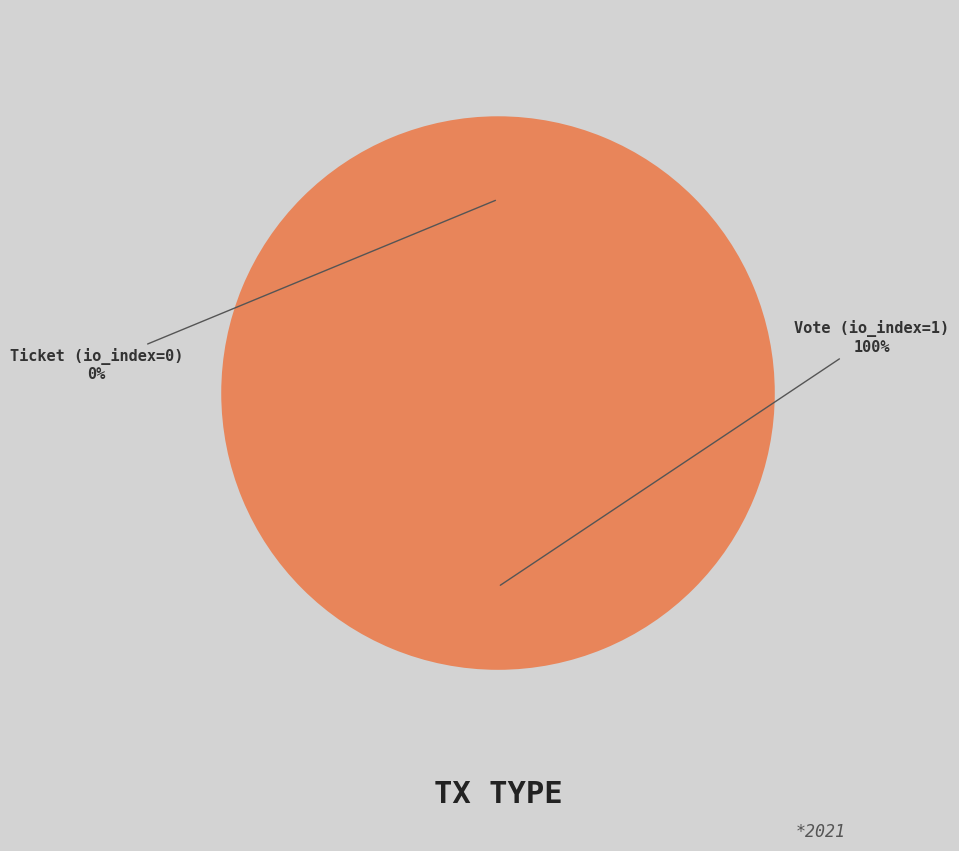

What is the total percentage of Vote (io_index=1) and Ticket (io_index=0)?

100.0%